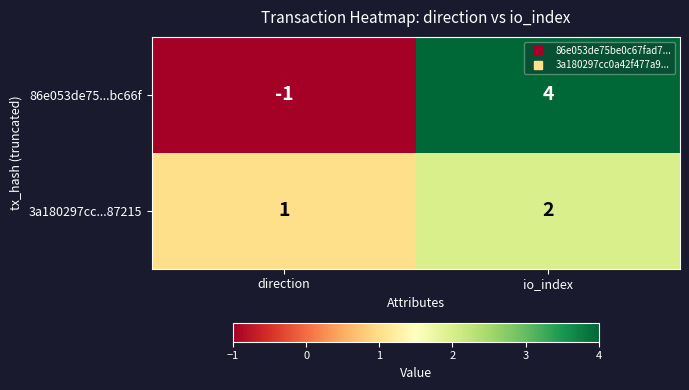

Between direction and io_index, which series saw the biggest shift?

86e053de75...bc66f